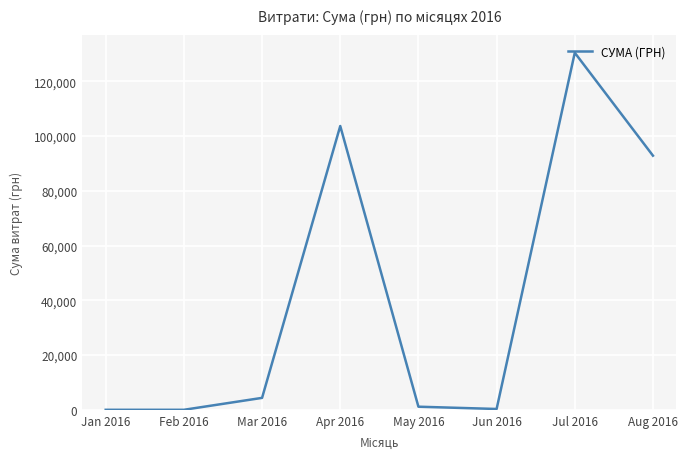

How many interior local peaks (higher than both neighbors) does the data have?

2